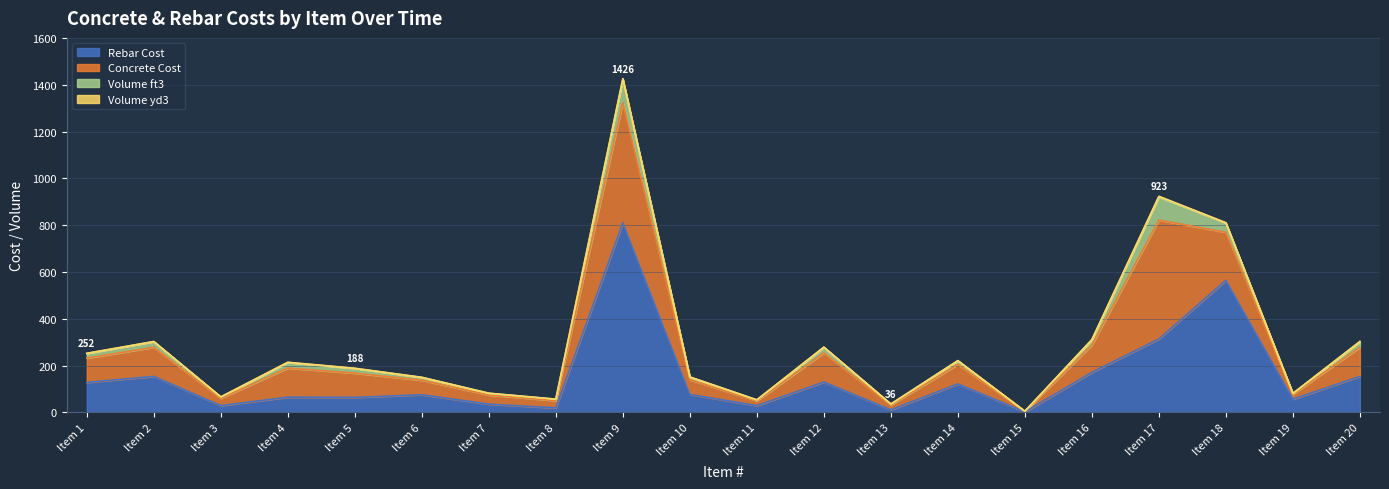

Where is the first local minimum for Volume ft3?

3